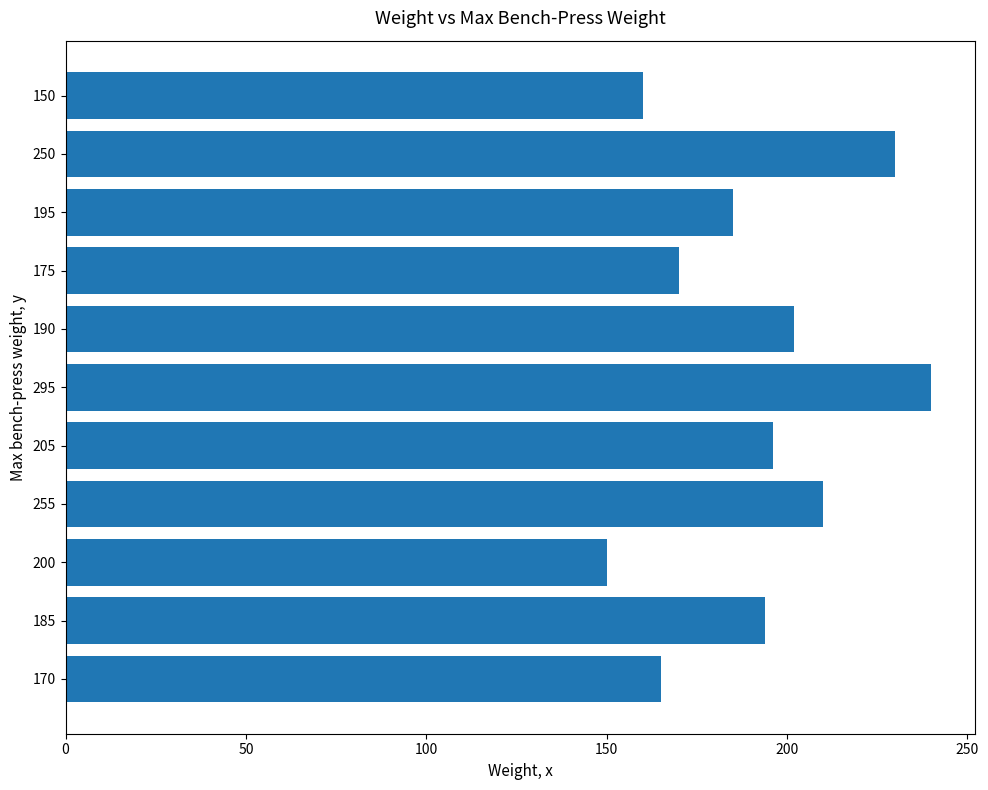

Are the bars horizontal?

Yes